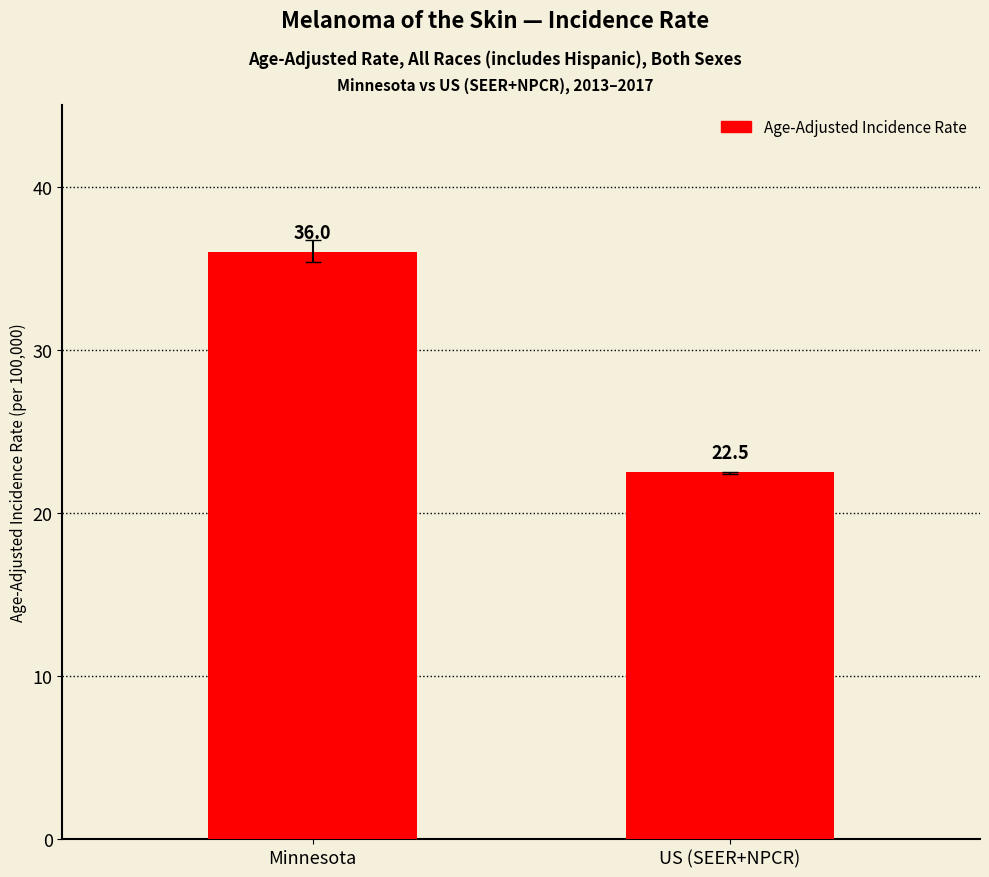

List the labels in order of value, largest first.

Minnesota, US (SEER+NPCR)